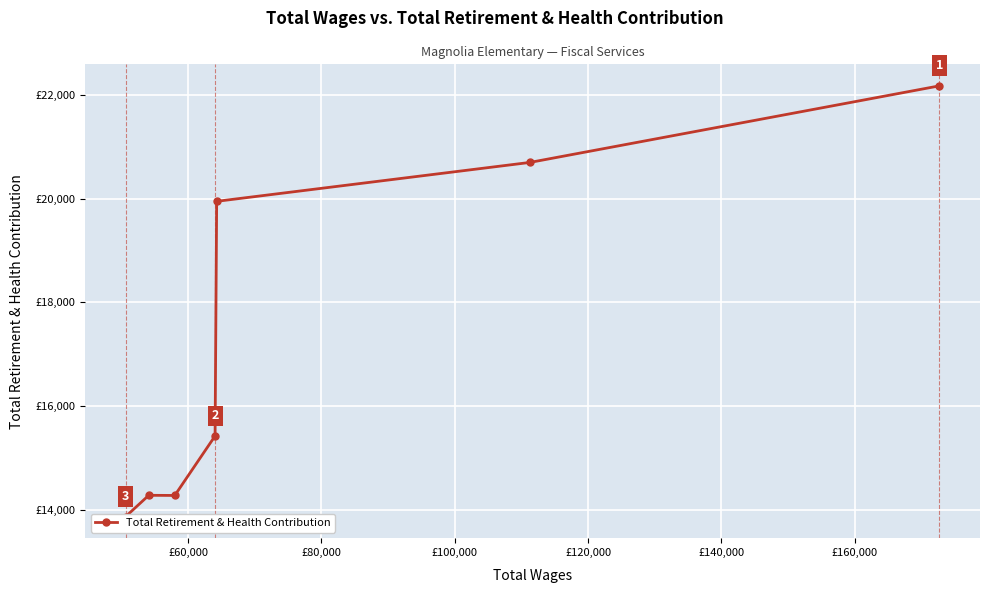

How many distinct data groups are displayed?

1